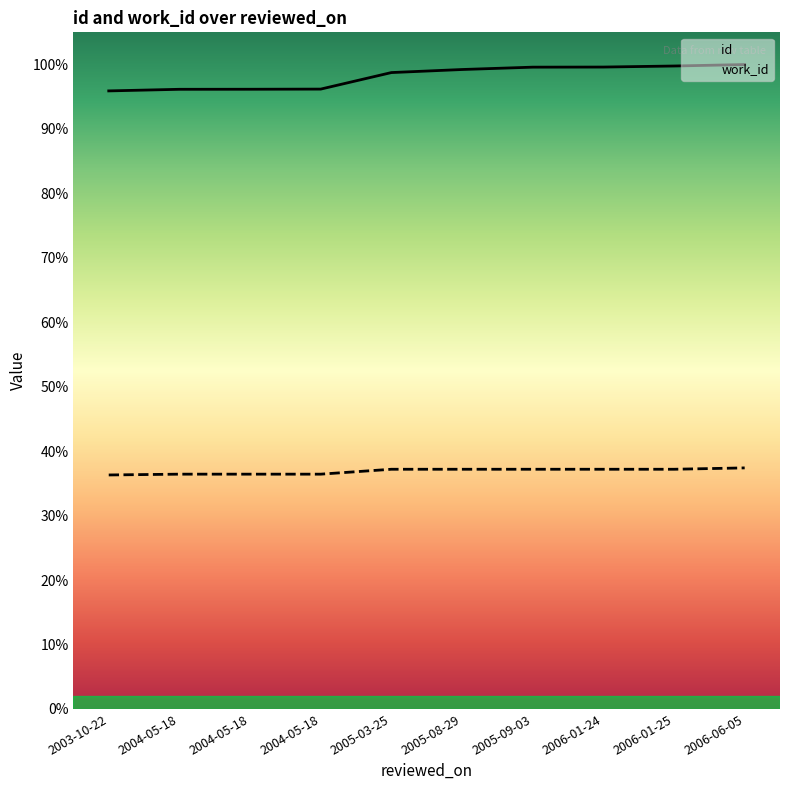

True or false: id and work_id cross at least once.

False